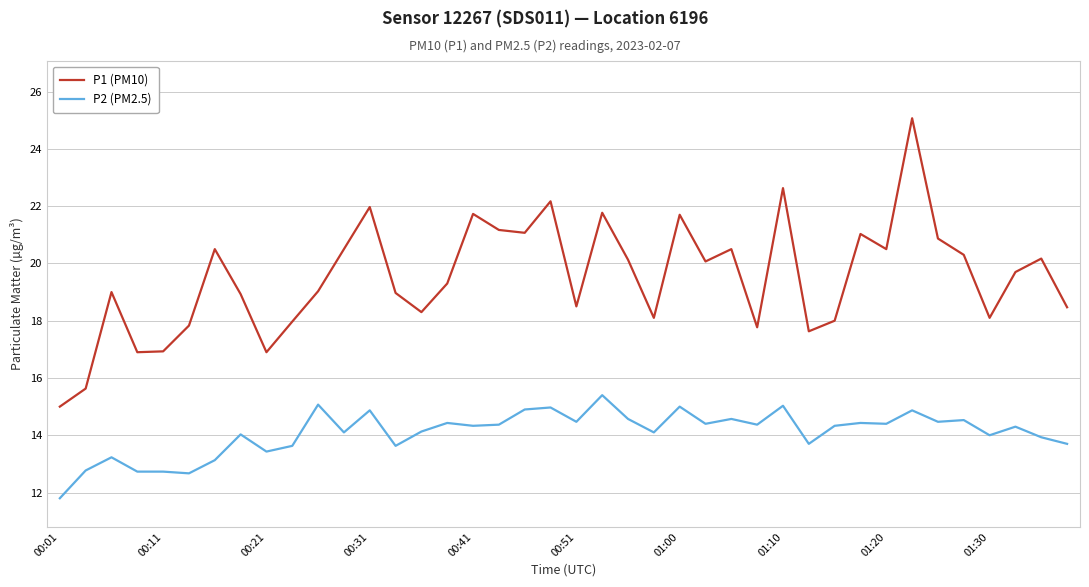

What is the difference between the maximum and minimum values in the P2 (PM2.5) series?

3.6